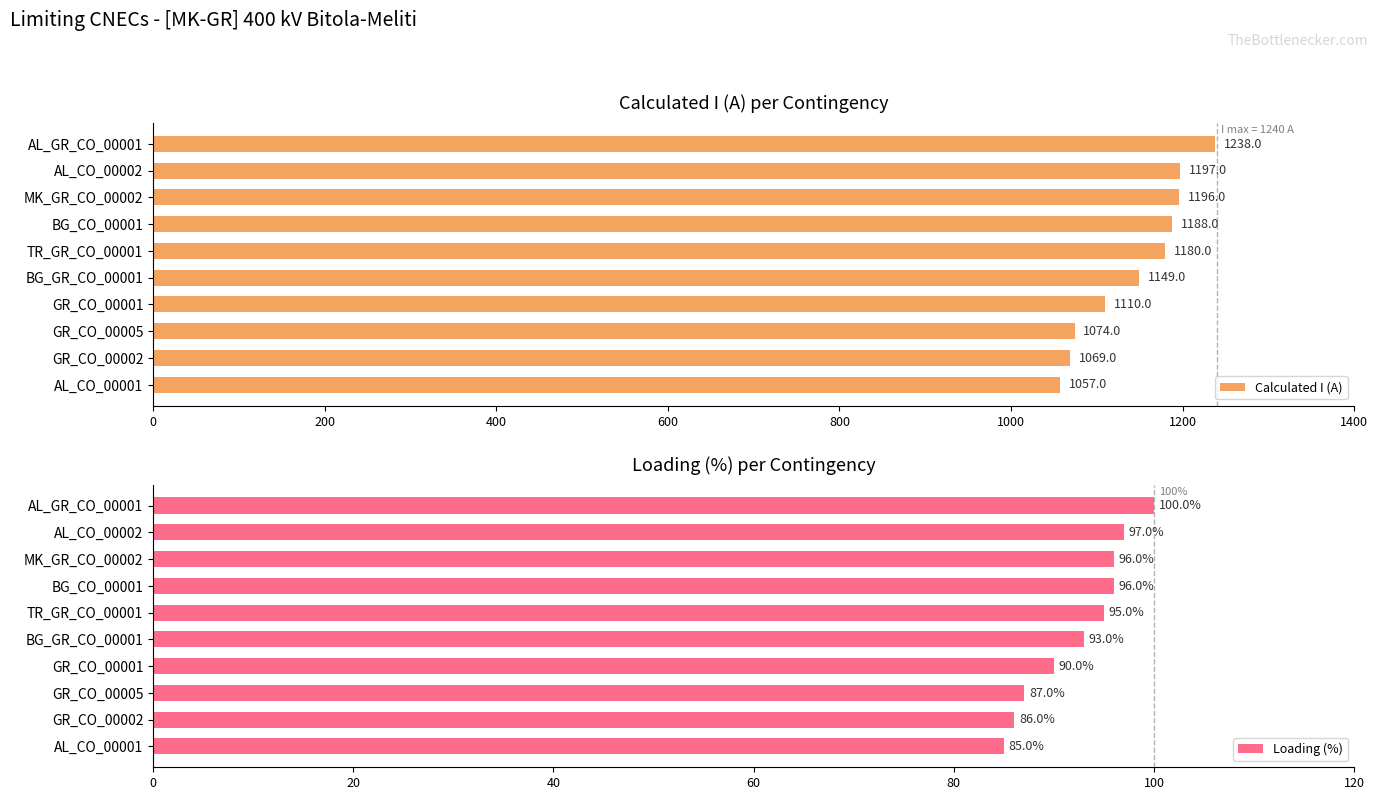

The Calculated I (A) series shows 726 at AL_CO_00002. True or false?

False